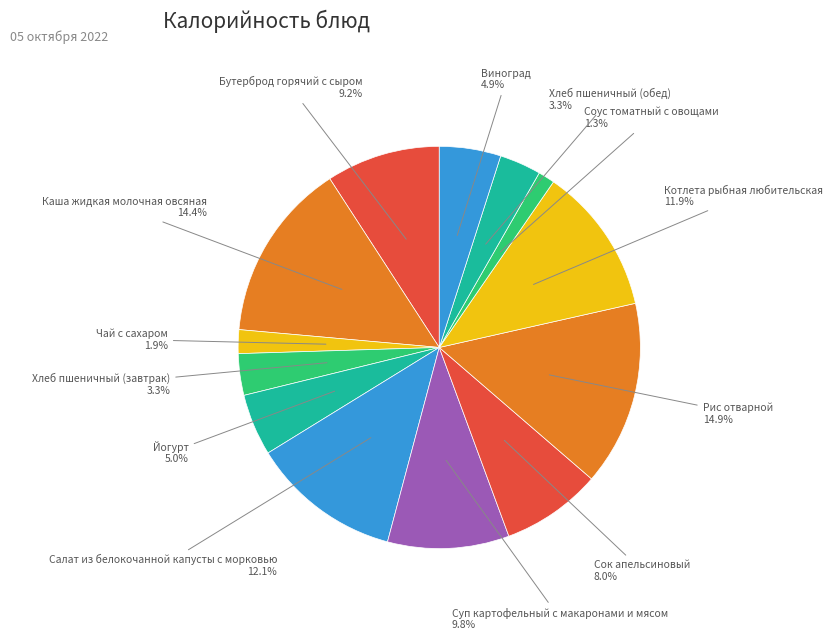

Count the number of slices in the pie.

13